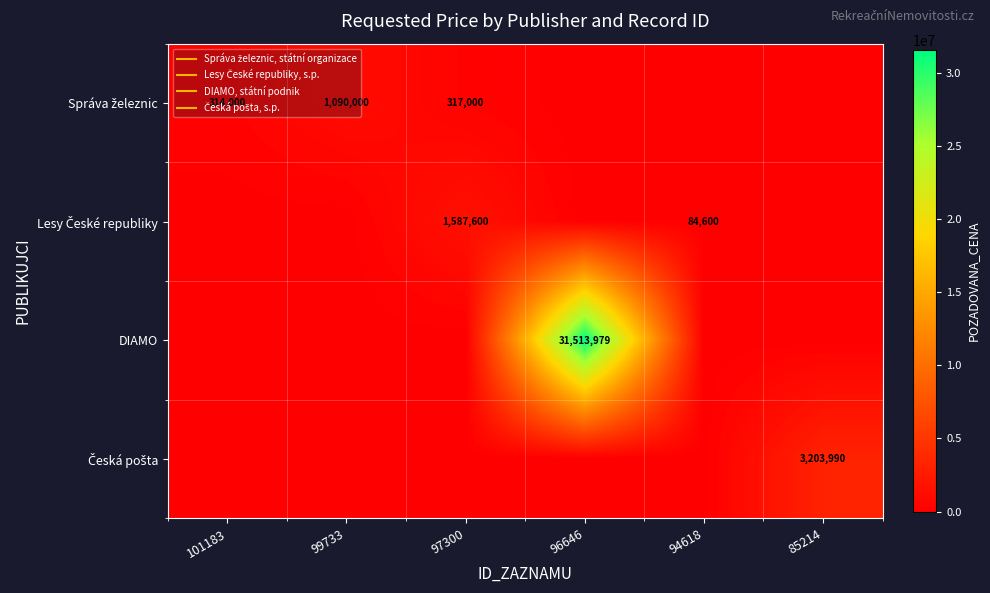

What is the highest value of the Česká pošta series?

3203990